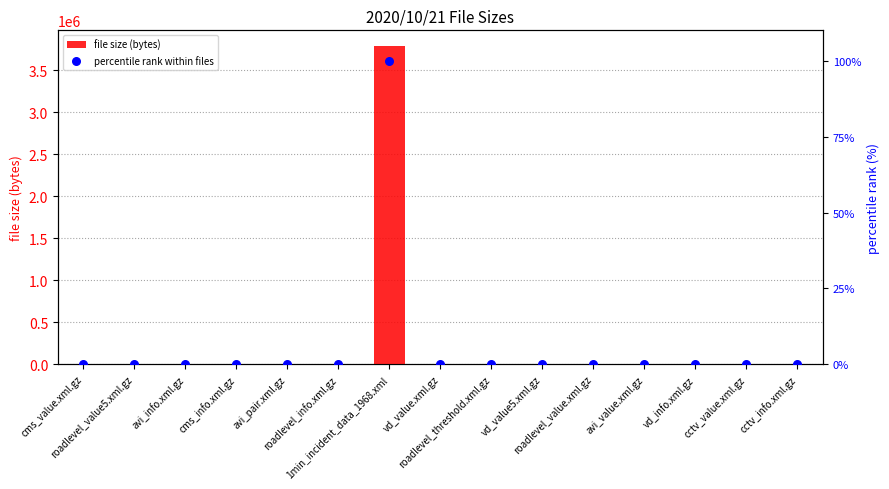

Which series has the largest Y range (max minus min)?

file size (bytes)